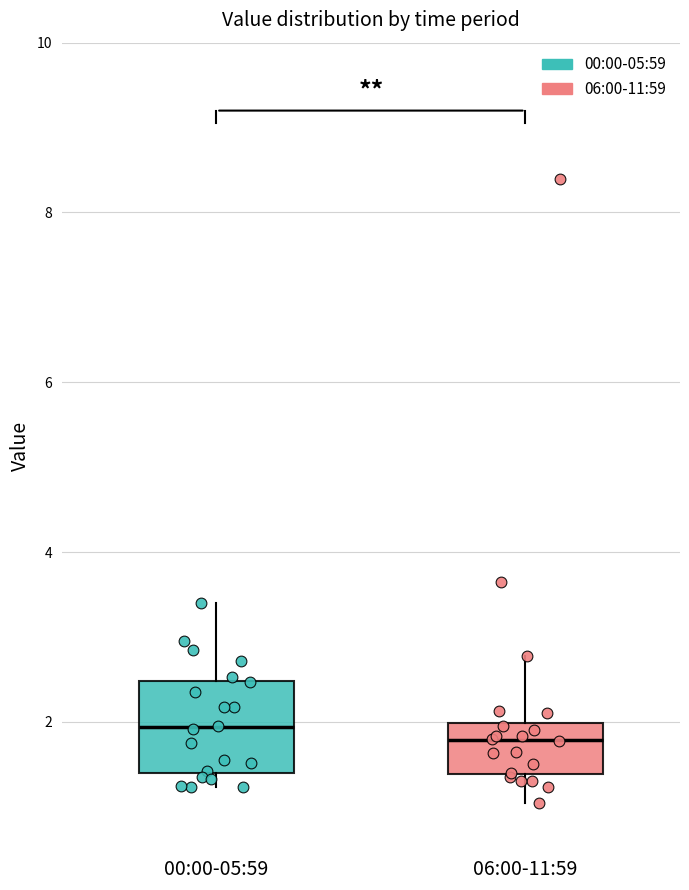

Where is the lower edge of the box for 00:00-05:59 on the y-axis? The values are not printed on the chart, so give them approximately, as read against the axis.

1.4